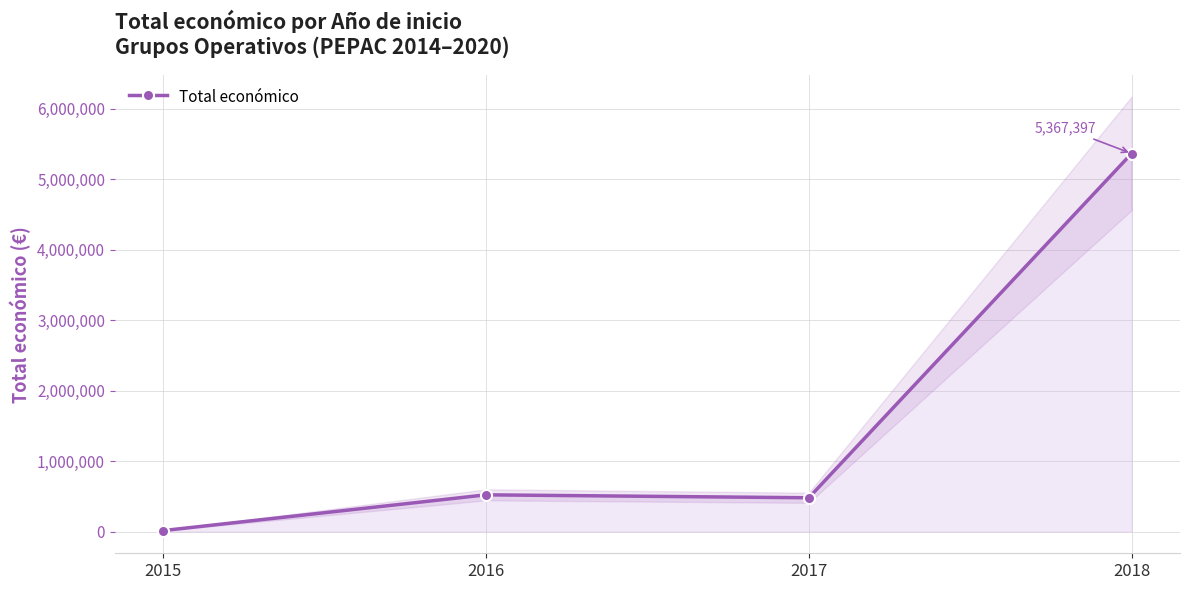

Which category has the lowest value across all series?

2015